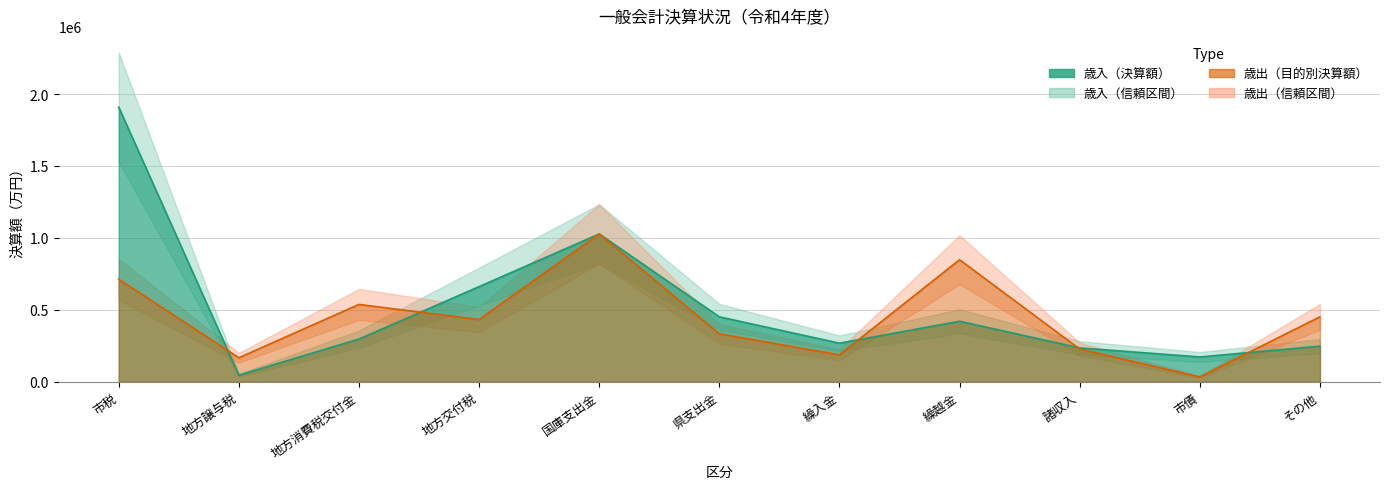

What is the sum of the 歳出（目的別決算額） values at 繰越金 and 諸収入?

1075135